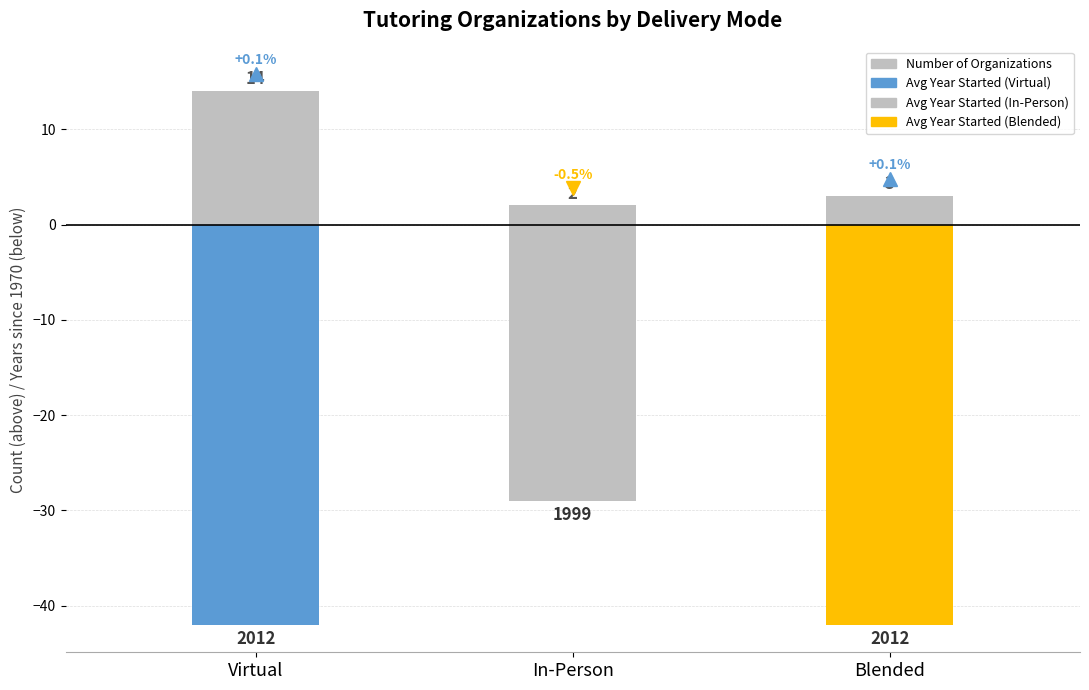

The value of Number of Organizations at Blended is 4. True or false?

False